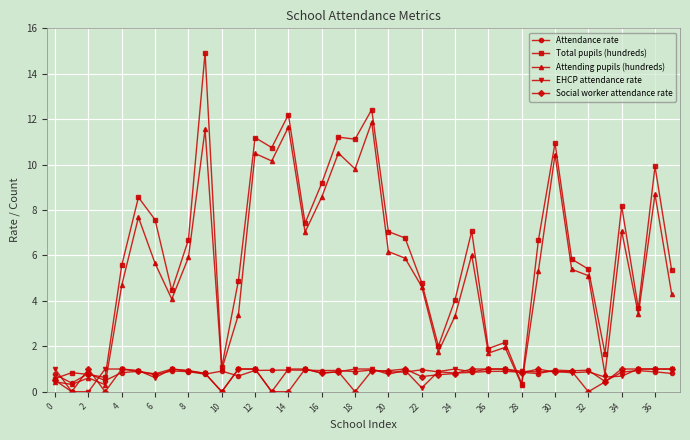

True or false: Social worker attendance rate has more than 0 points higher than both neighbors.

True